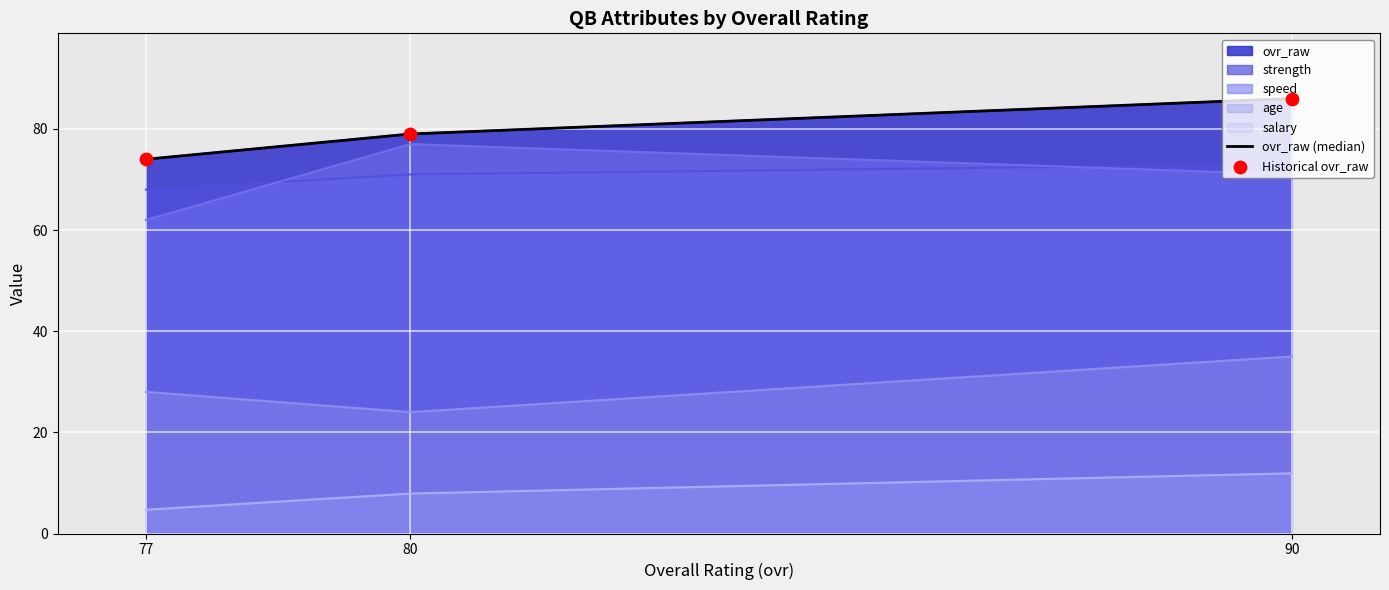

At how many categories does at least one series exceed 33?

3